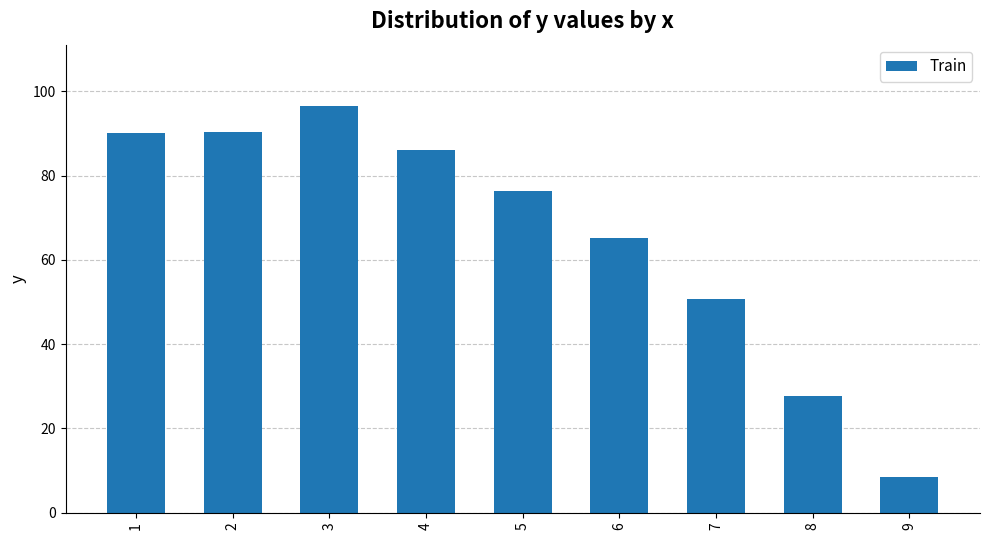

Count the number of categories in the chart.

9